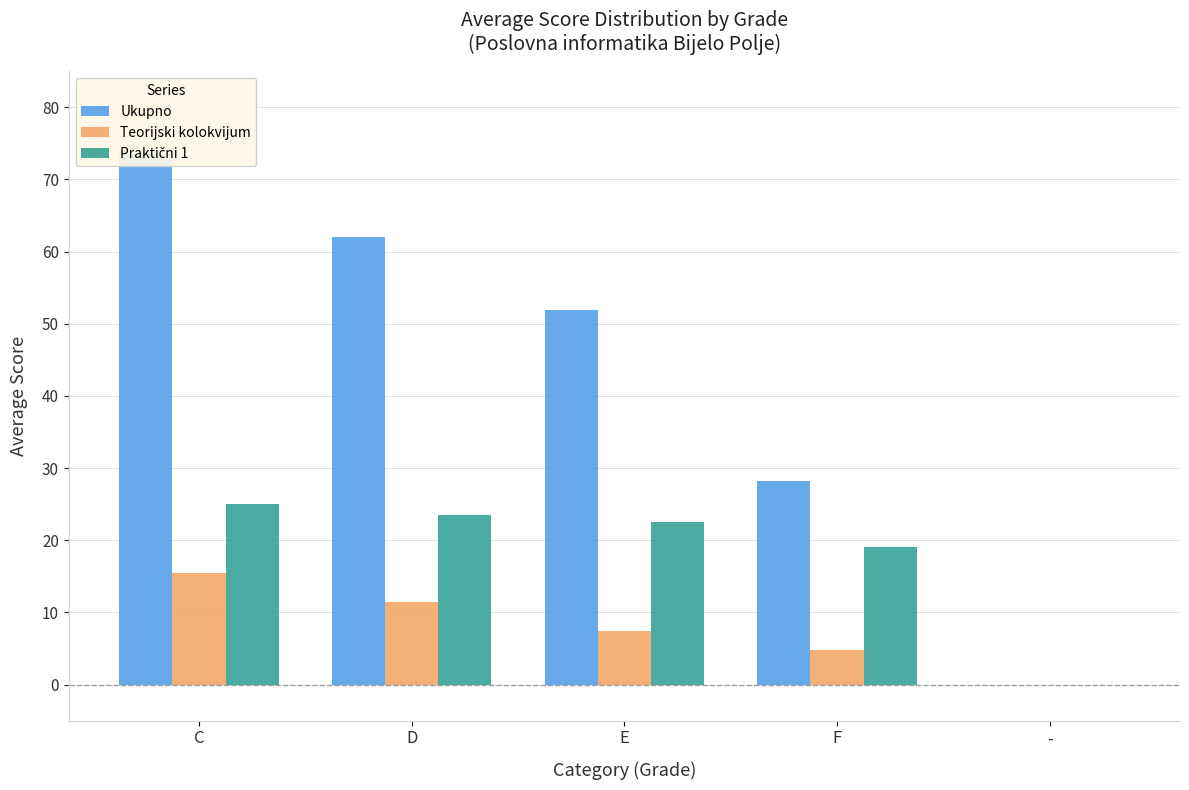

Reading left to right, what are all the values shown in this chart?

Ukupno: C=73.5	D=62.0	E=52.0	F=28.3	-=0.0
Teorijski kolokvijum: C=15.5	D=11.5	E=7.5	F=4.9	-=0.0
Praktični 1: C=25.0	D=23.6	E=22.5	F=19.1	-=0.0